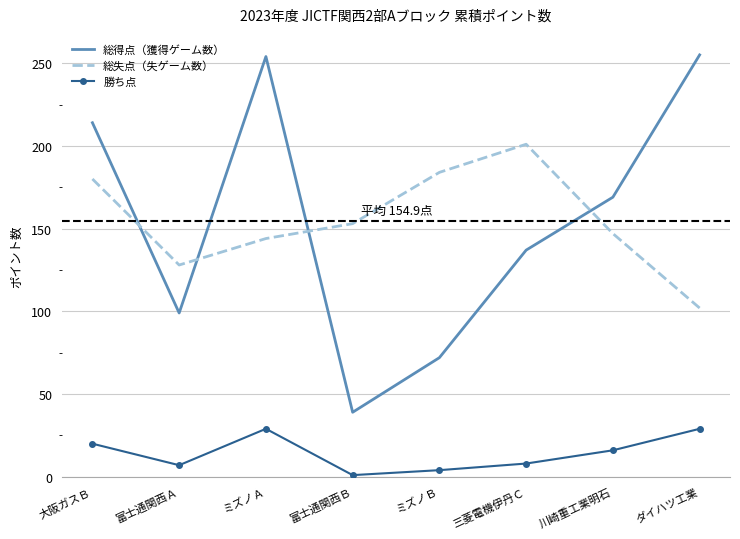

True or false: 勝ち点 and 総得点（獲得ゲーム数） cross at least once.

False